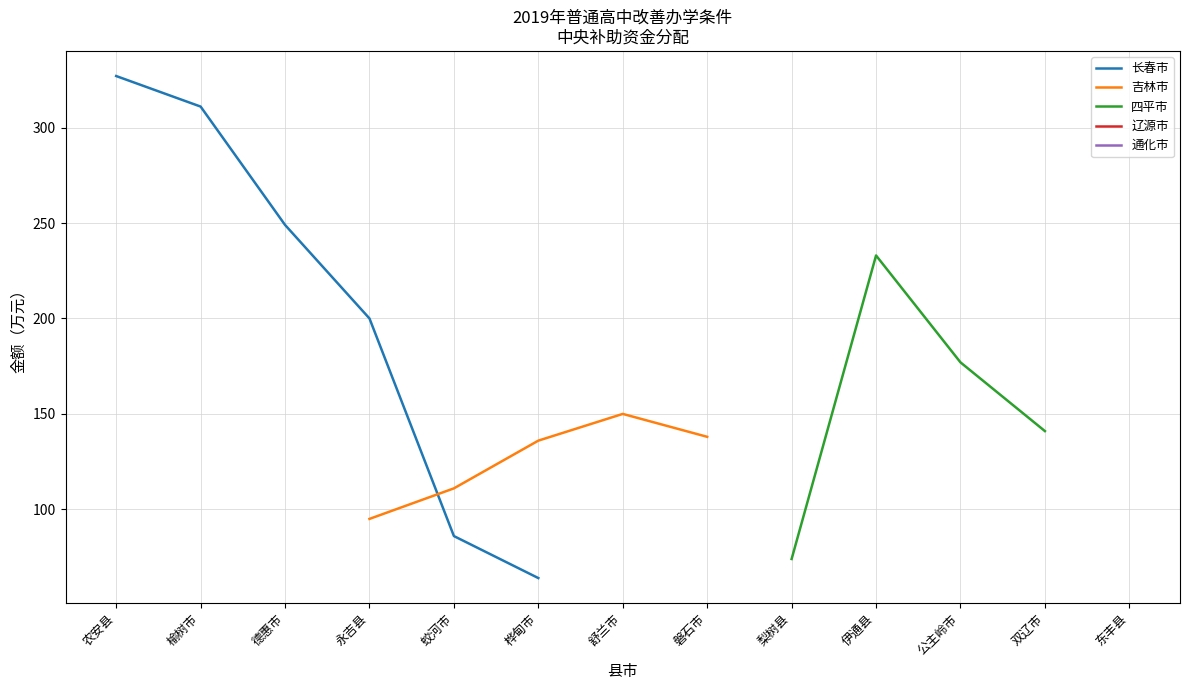

Does the chart have visible grid lines?

Yes